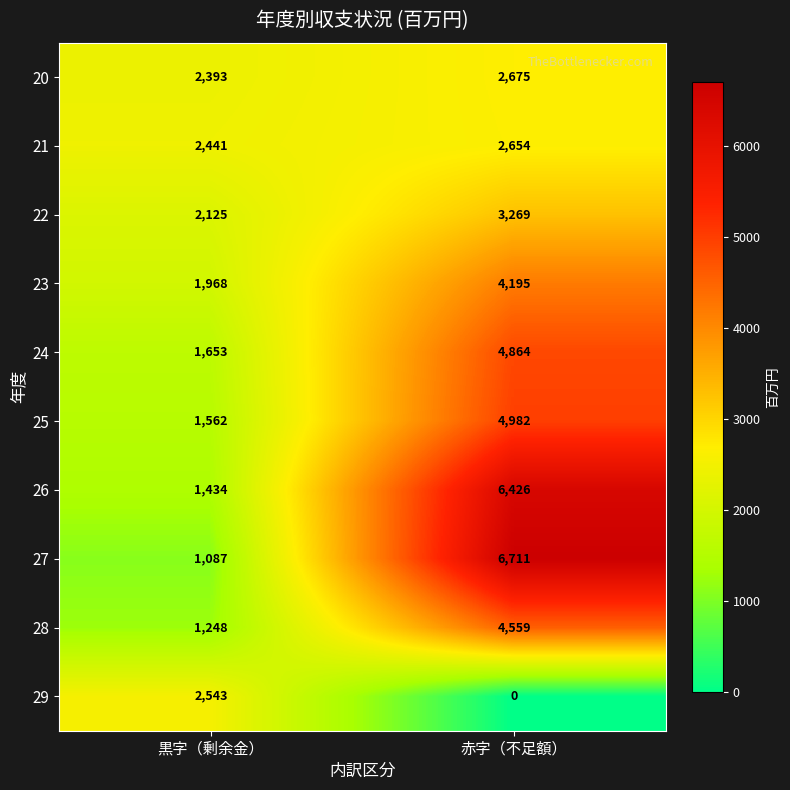

Rank the series at 黒字（剰余金） from highest to lowest value.

29, 21, 20, 22, 23, 24, 25, 26, 28, 27